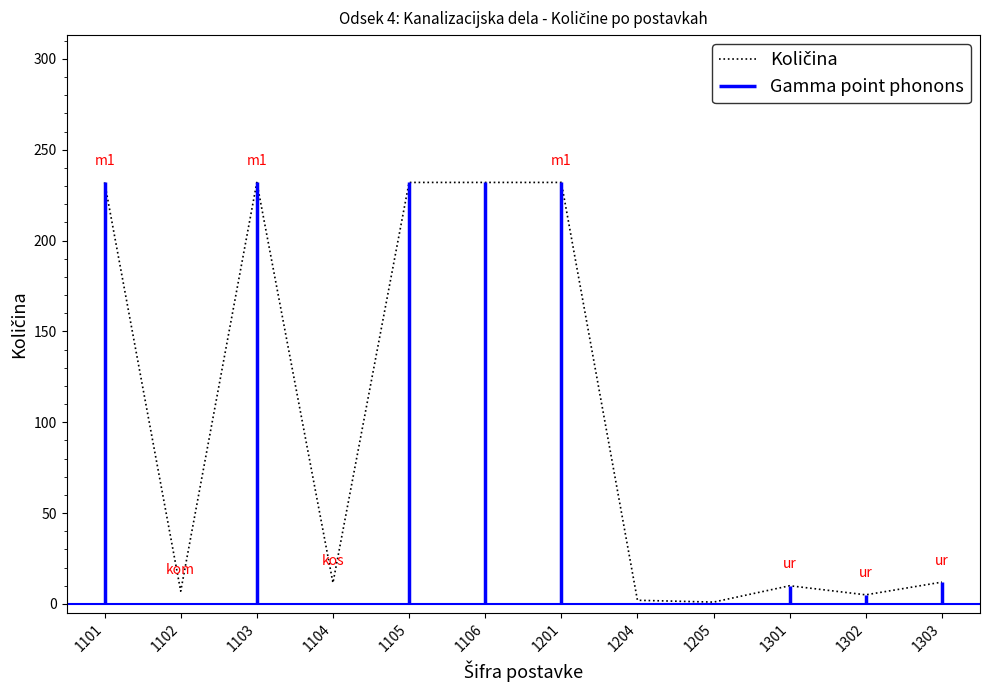

At which label does the data first exceed 12?

1101